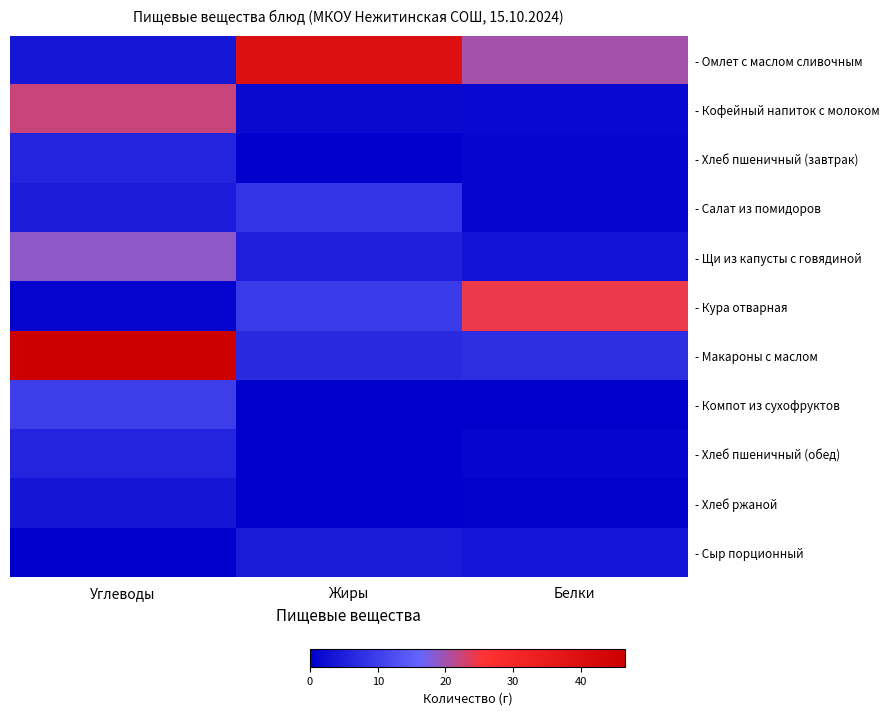

Which series changed the most between Жиры and Белки?

- Омлет с маслом сливочным